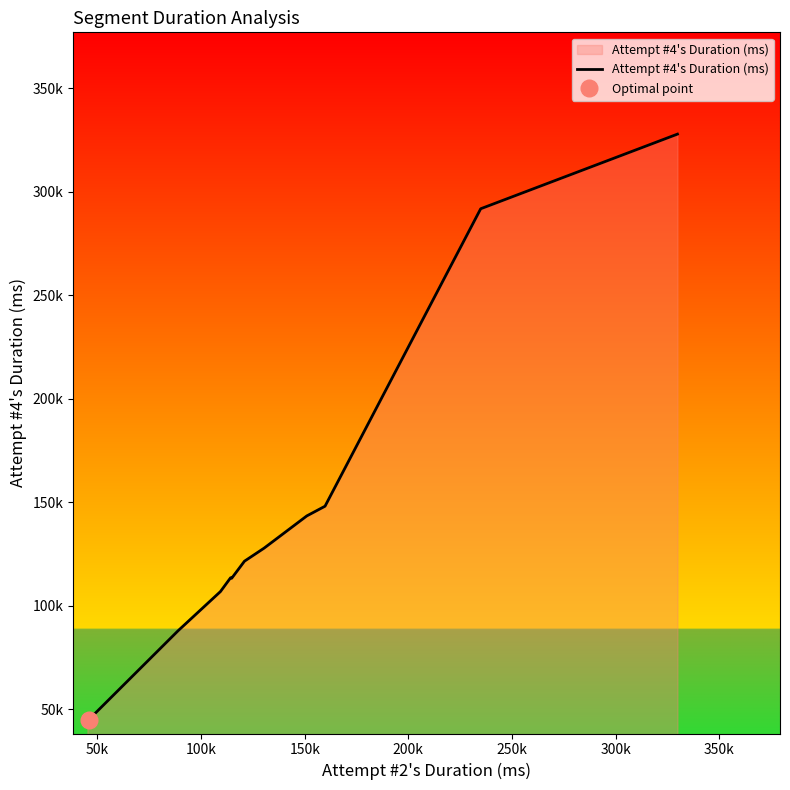

What is the greatest value displayed?

327738